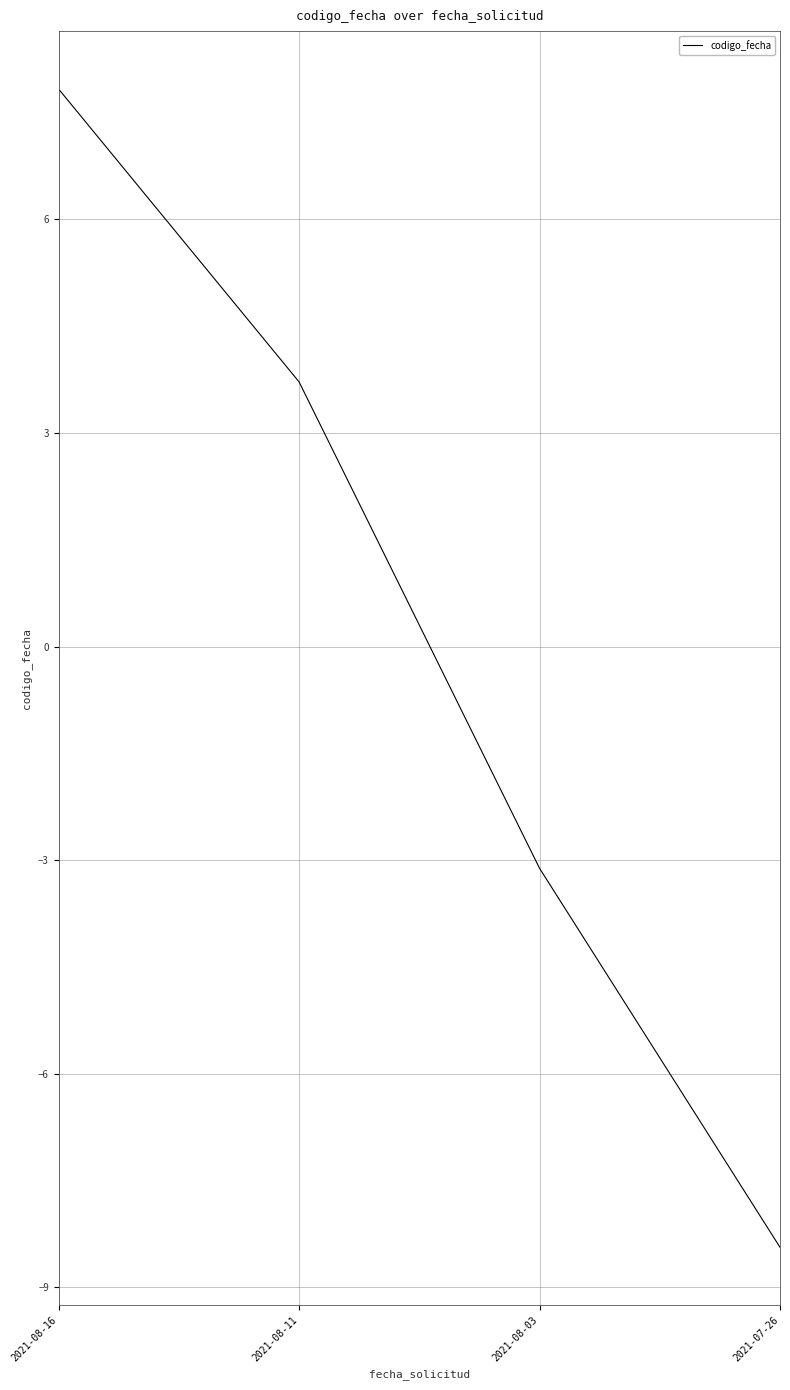

At which category does the chart reach its minimum across all series?

2021-07-26